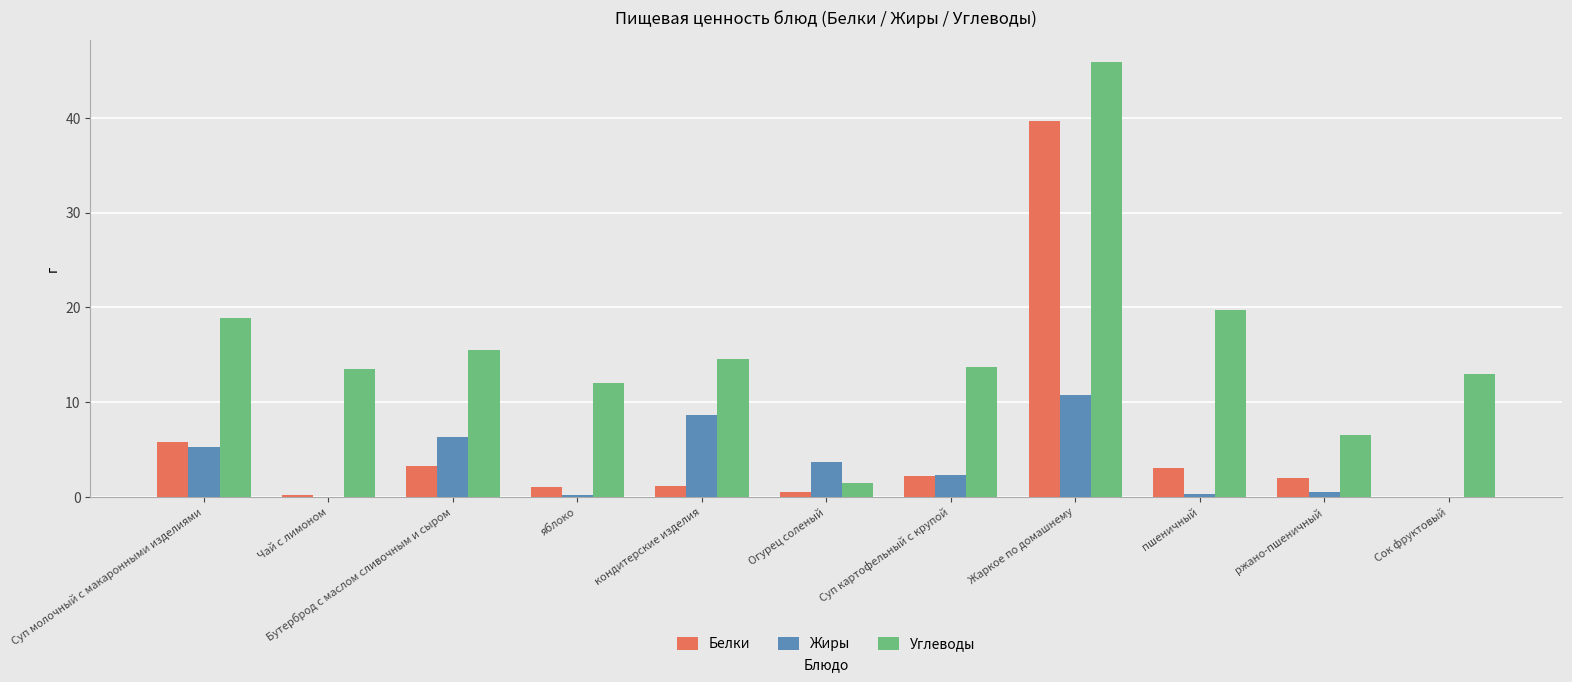

Are the bars grouped side by side (vs. stacked)?

Yes